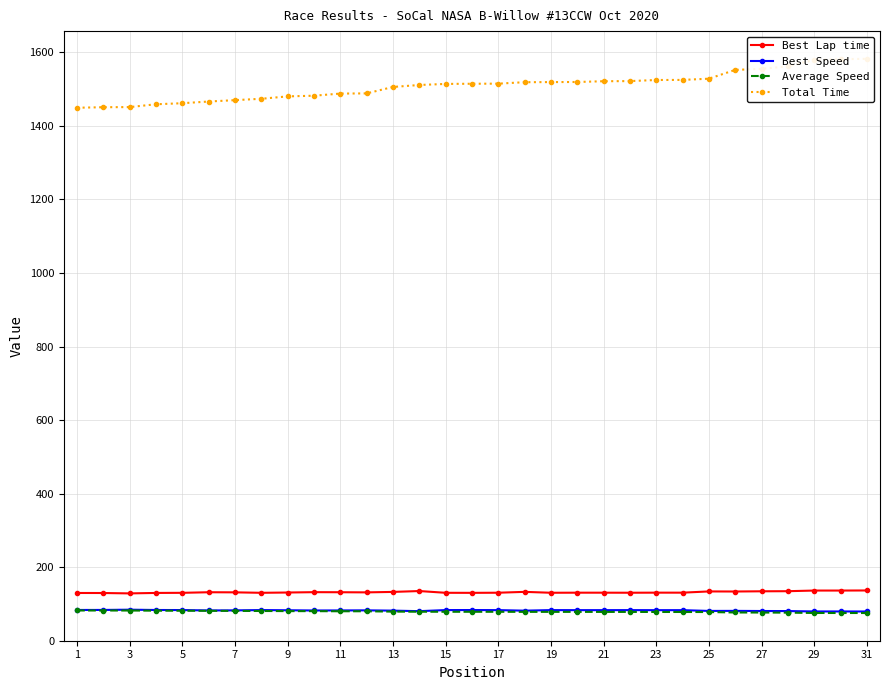

True or false: Average Speed and Best Speed cross at least once.

False